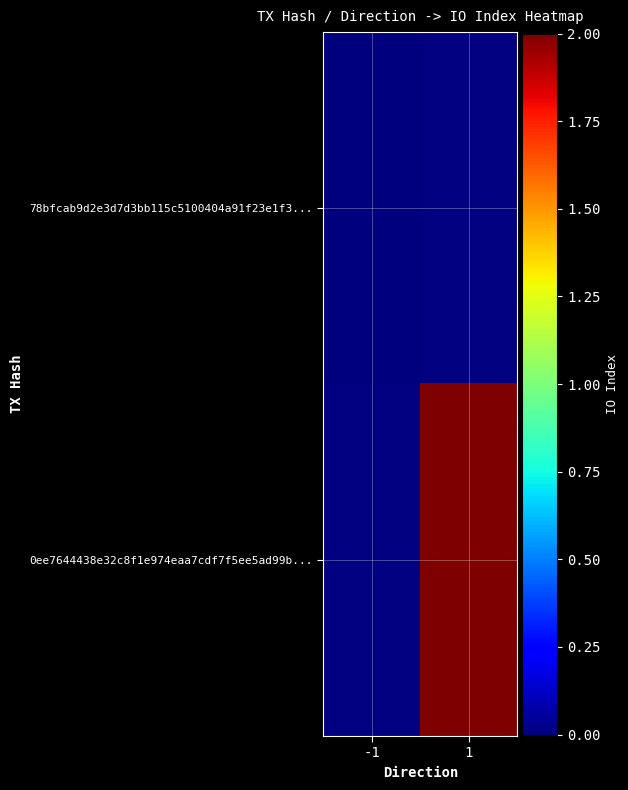

Read the 0ee7644438e32c8f1e974eaa7cdf7f5ee5ad99b... value at 1.

2.0